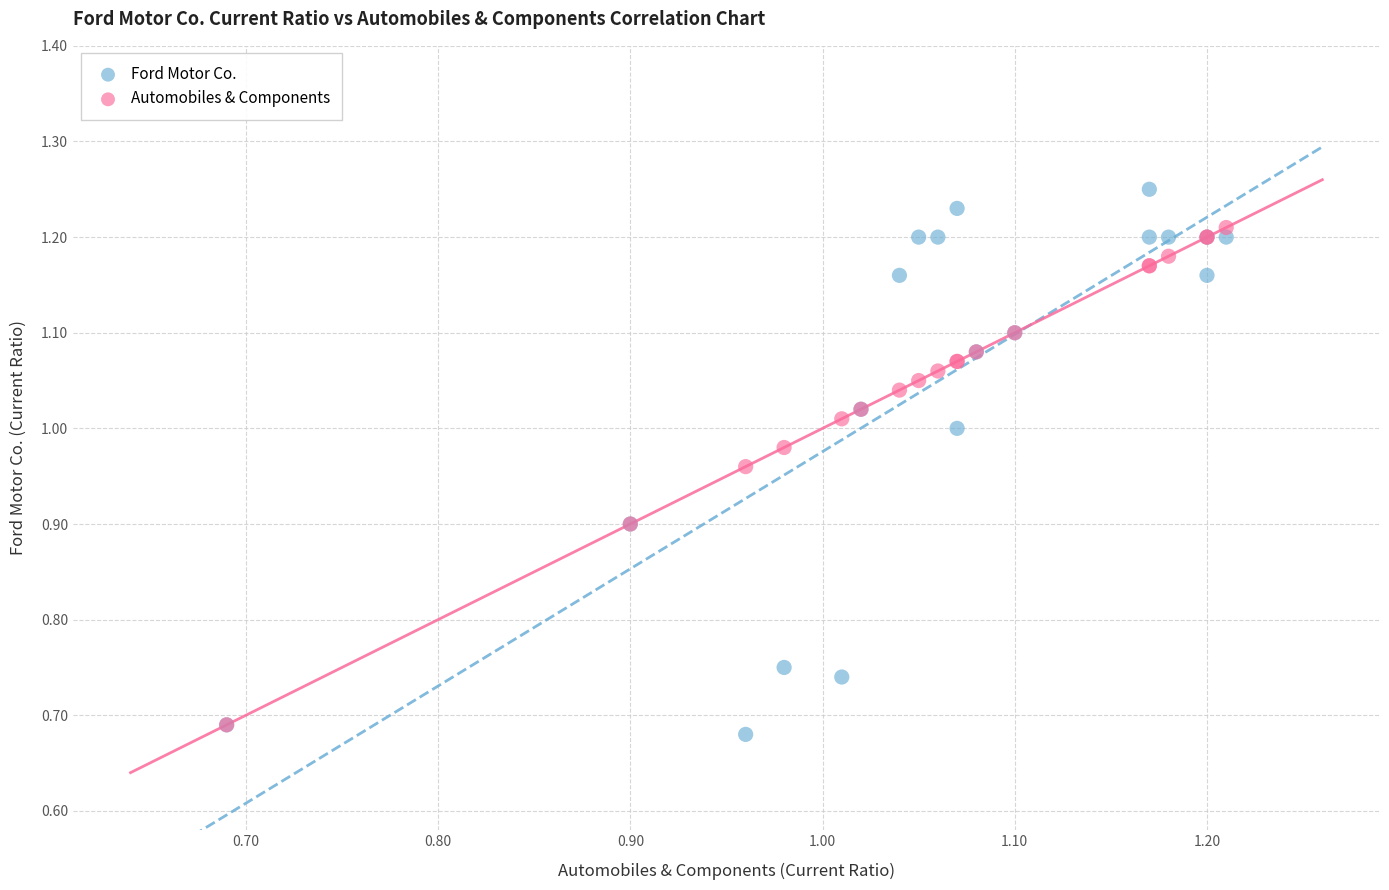

Which series has the largest Y range (max minus min)?

Ford Motor Co.